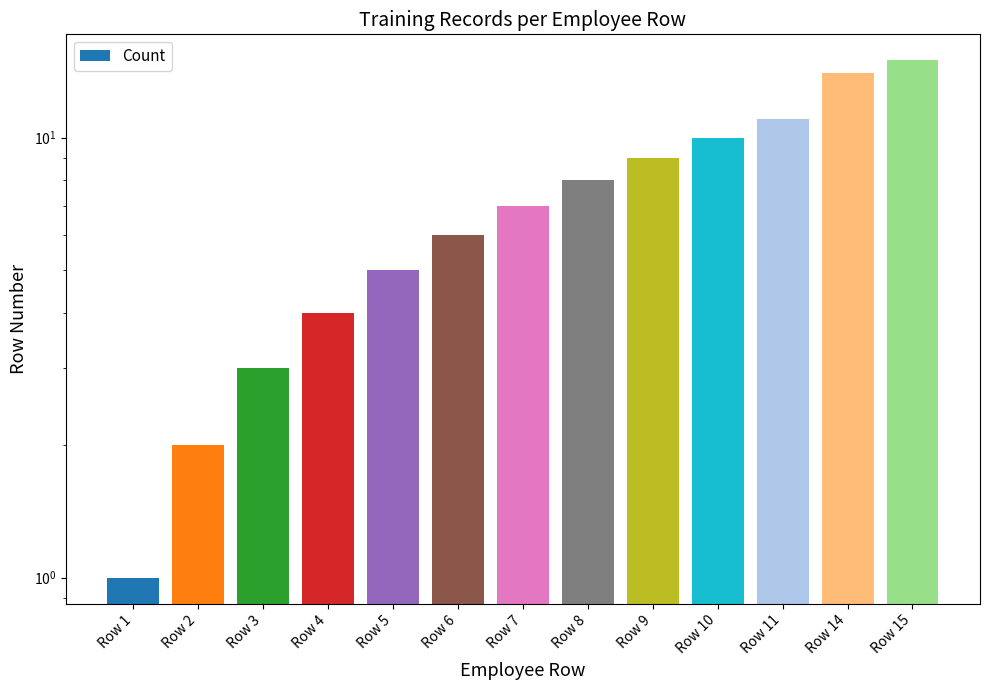

What is the sum of the values at Row 4 and Row 8?

12